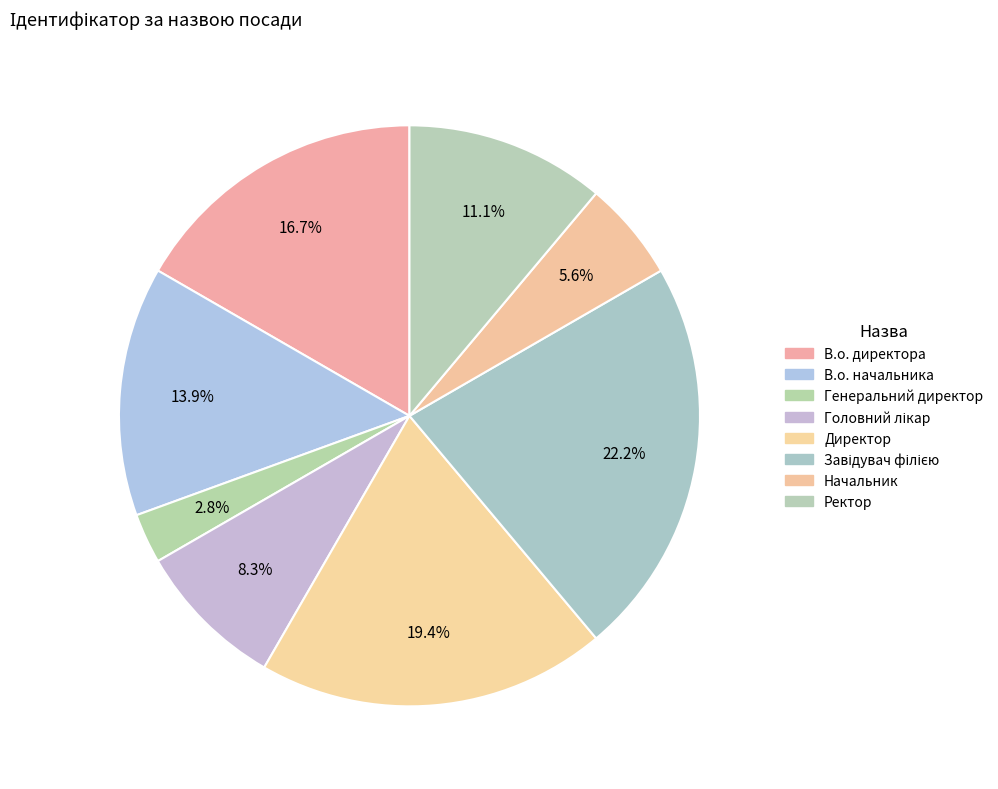

To the nearest percent, what is the difference between the Начальник and Завідувач філією slice percentages?

17%